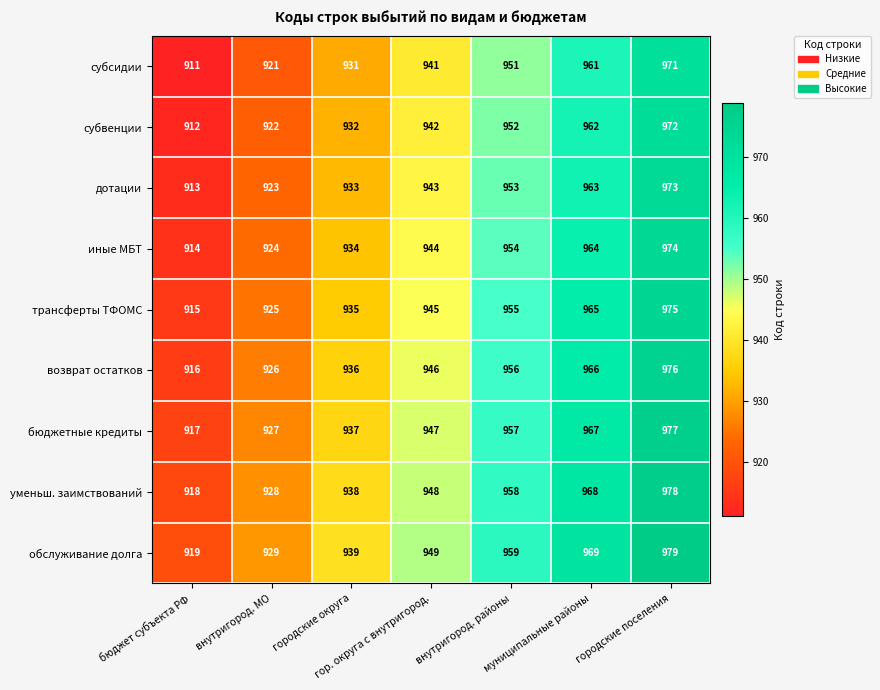

Which series has the largest total across all categories?

обслуживание долга